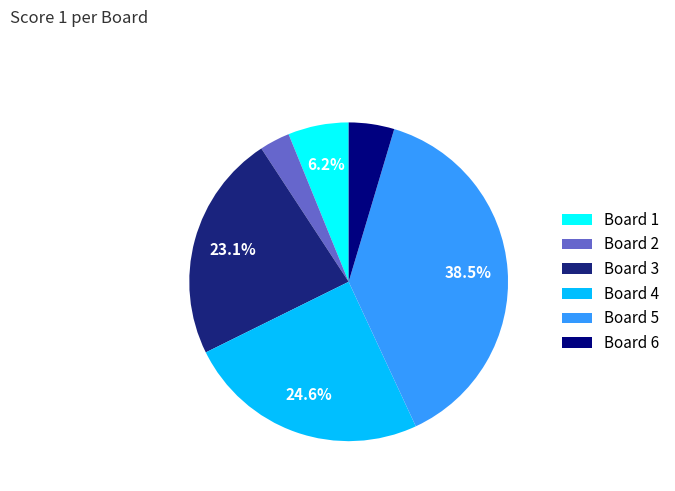

To the nearest percent, what percentage of the pie is Board 2?

3%